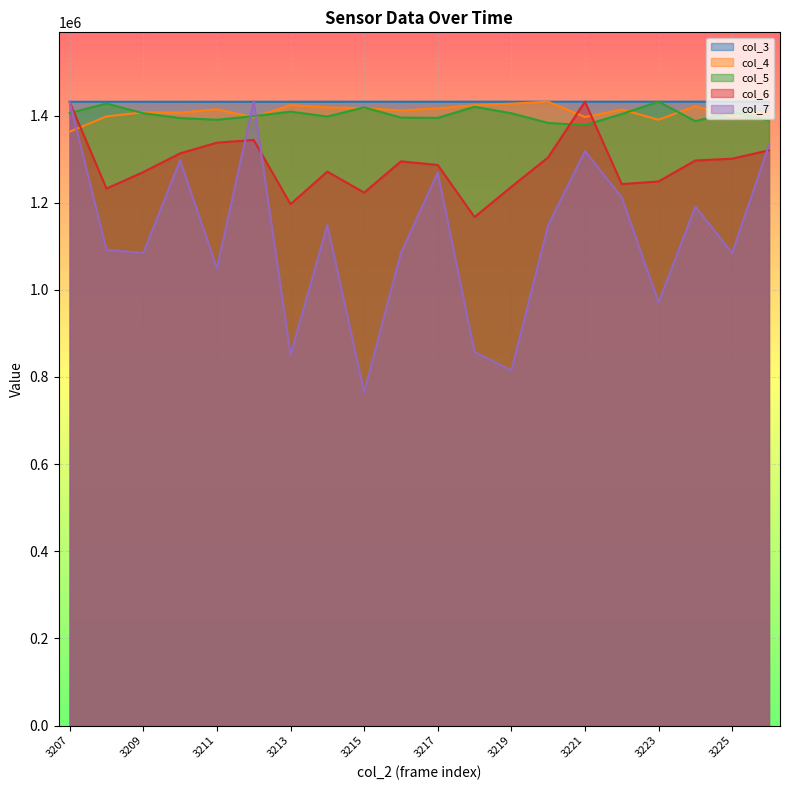

Which series has the largest total across all categories?

col_3